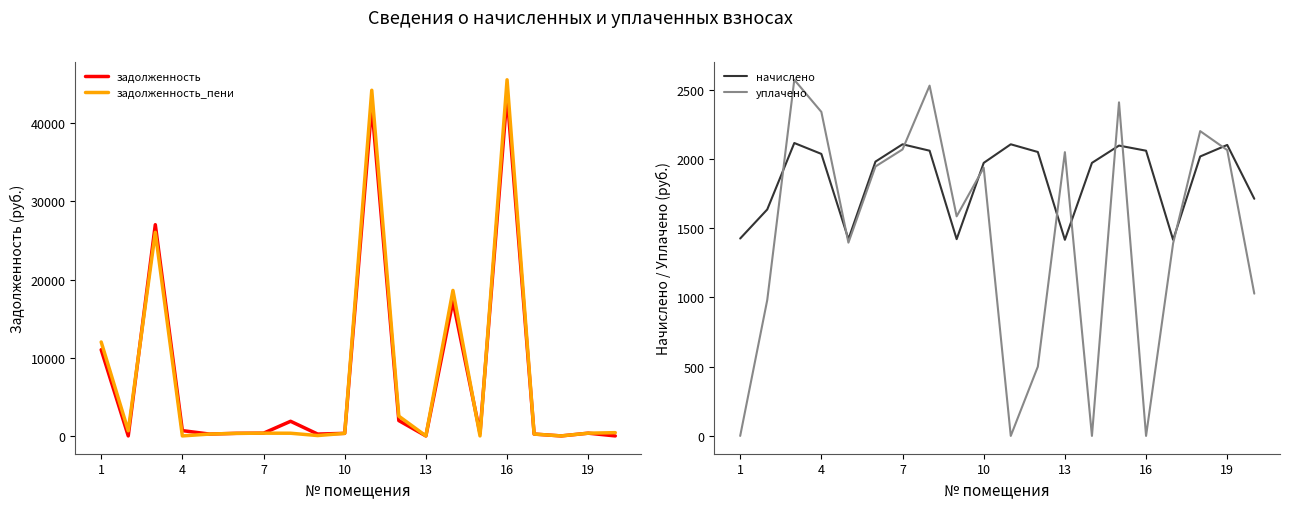

True or false: задолженность has a value of 11033.5 at 1.

True